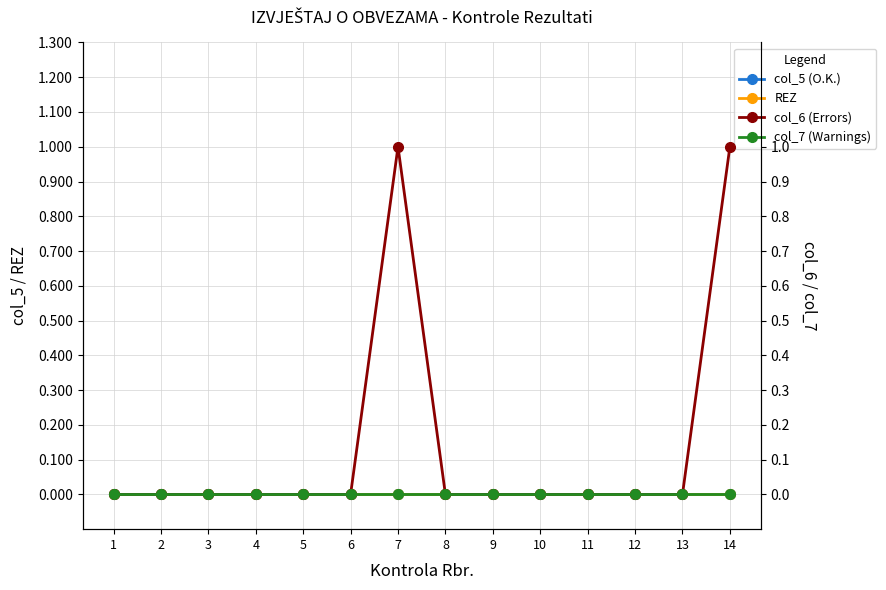

Does the chart display data point markers on the line(s)?

Yes